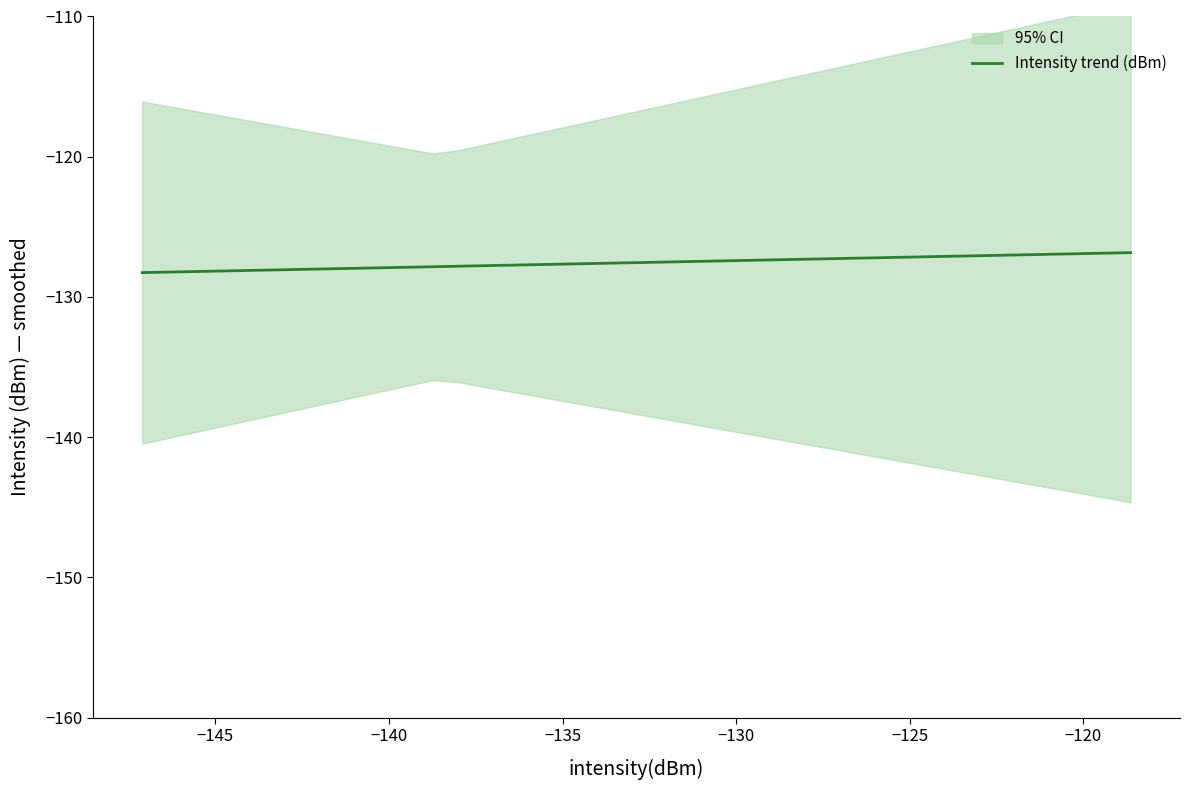

What is the greatest value displayed?

-126.8